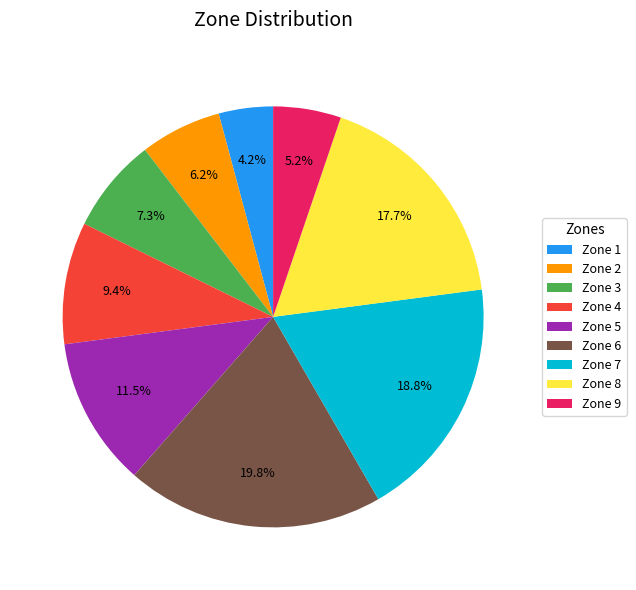

Rank the categories by value from highest to lowest.

Zone 6, Zone 7, Zone 8, Zone 5, Zone 4, Zone 3, Zone 2, Zone 9, Zone 1